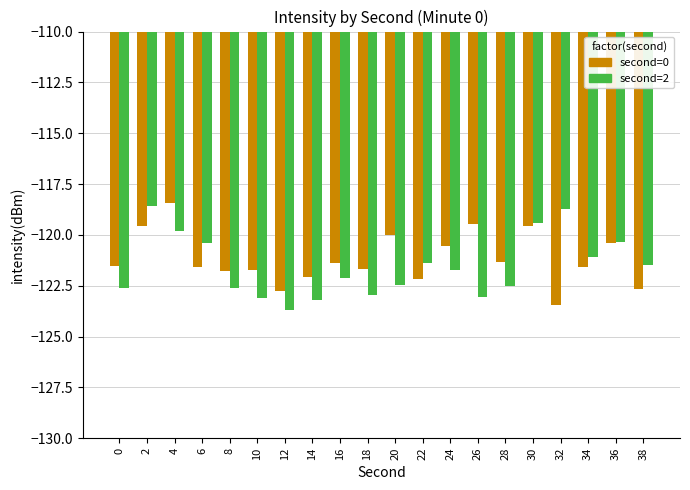

At which label does second=0 reach its peak?

4